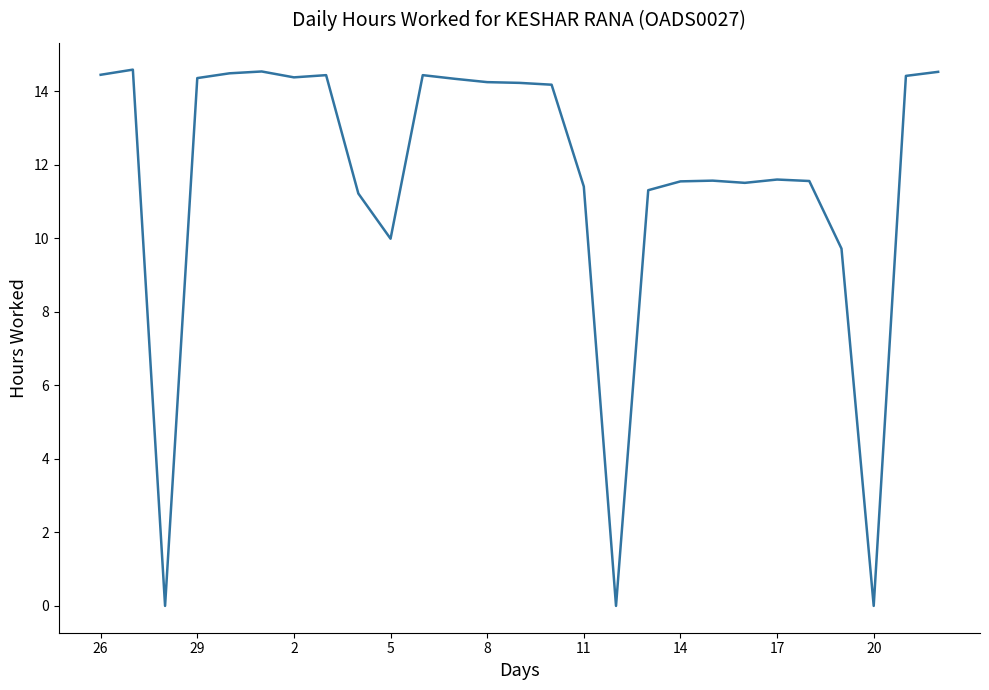

What is the greatest value displayed?

14.6